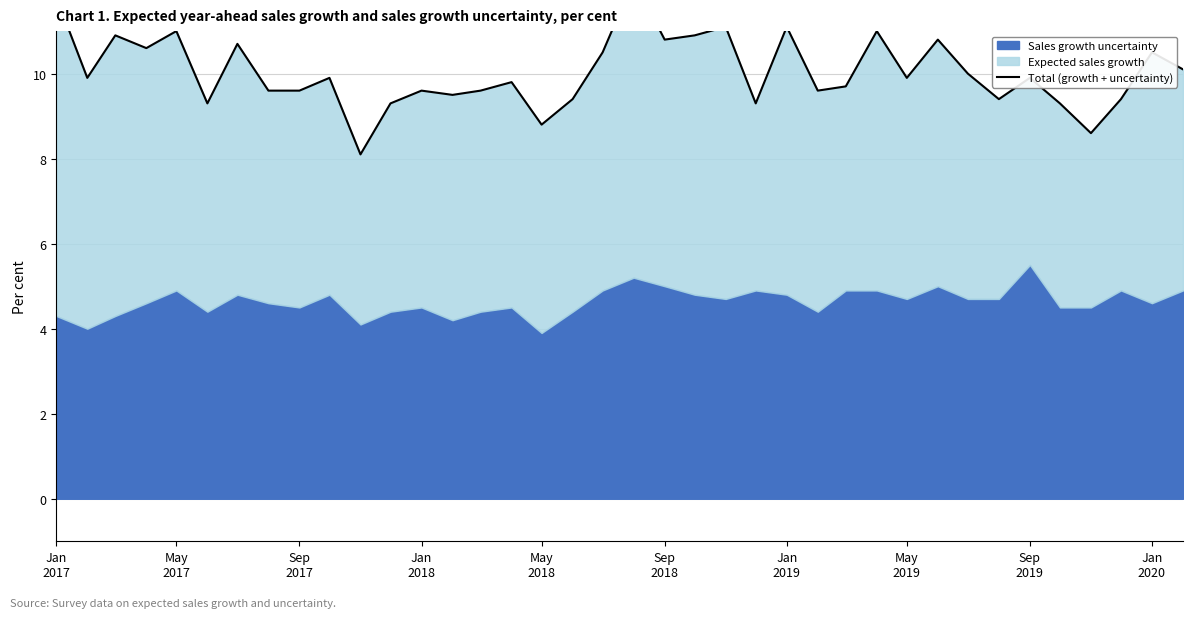

What is the smallest value displayed?

8.1